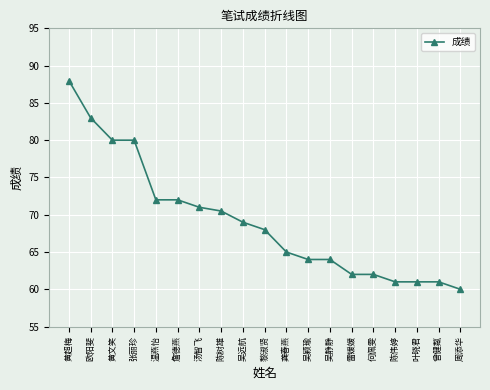

Where does the data first go above 68?

黄超梅